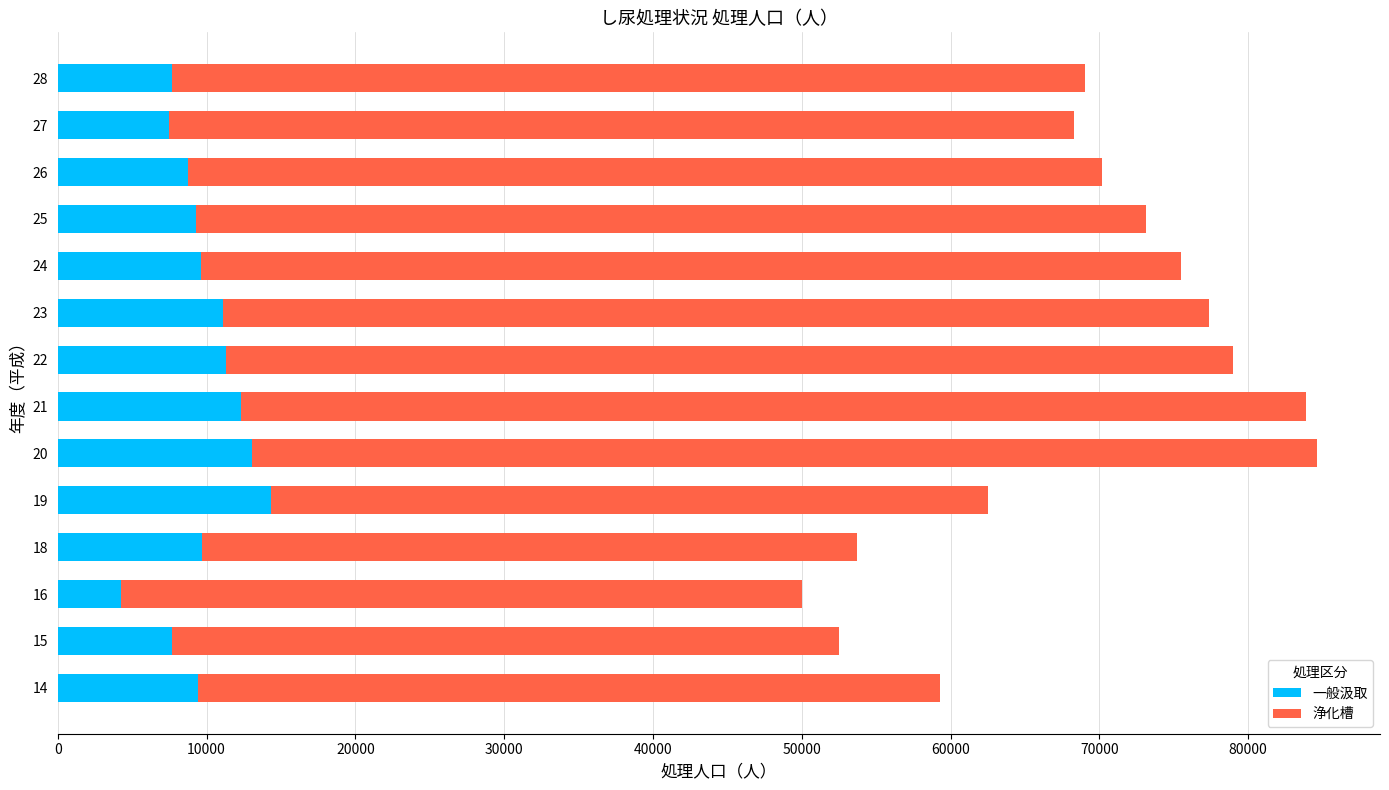

What is the average value of the 一般汲取 series?

9712